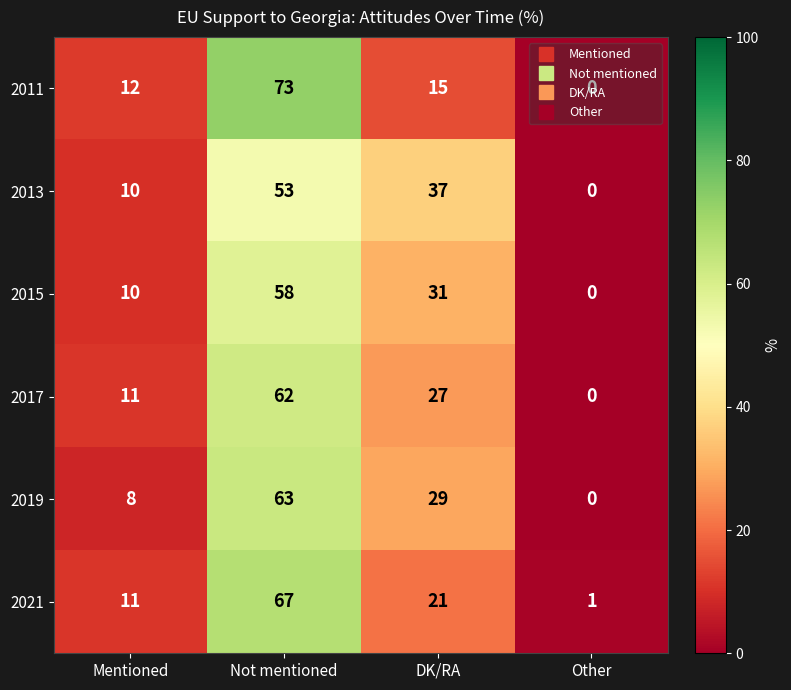

How many 2015 values are between 10 and 58?

3